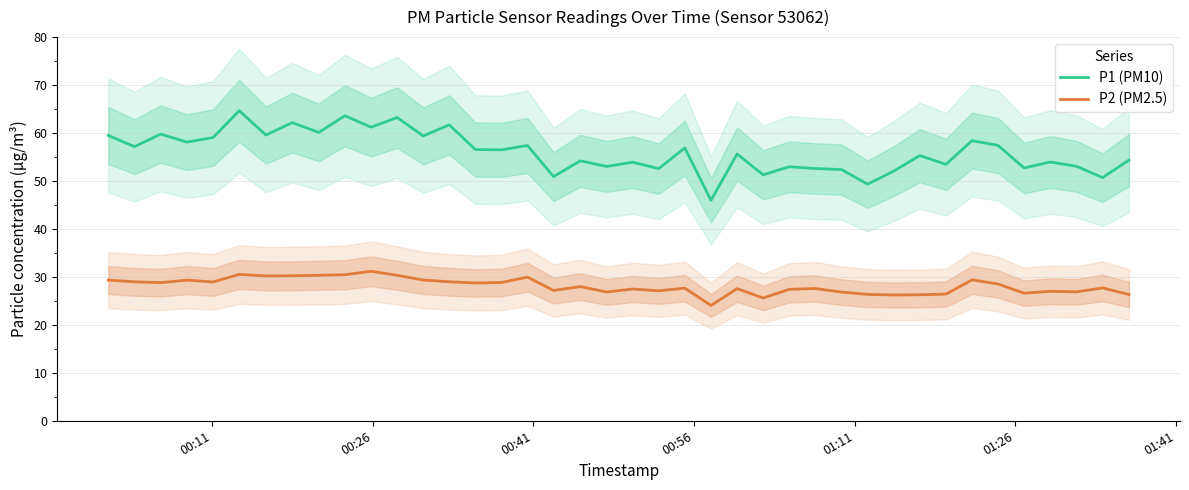

What is the average value of the P1 (PM10) series?

56.1